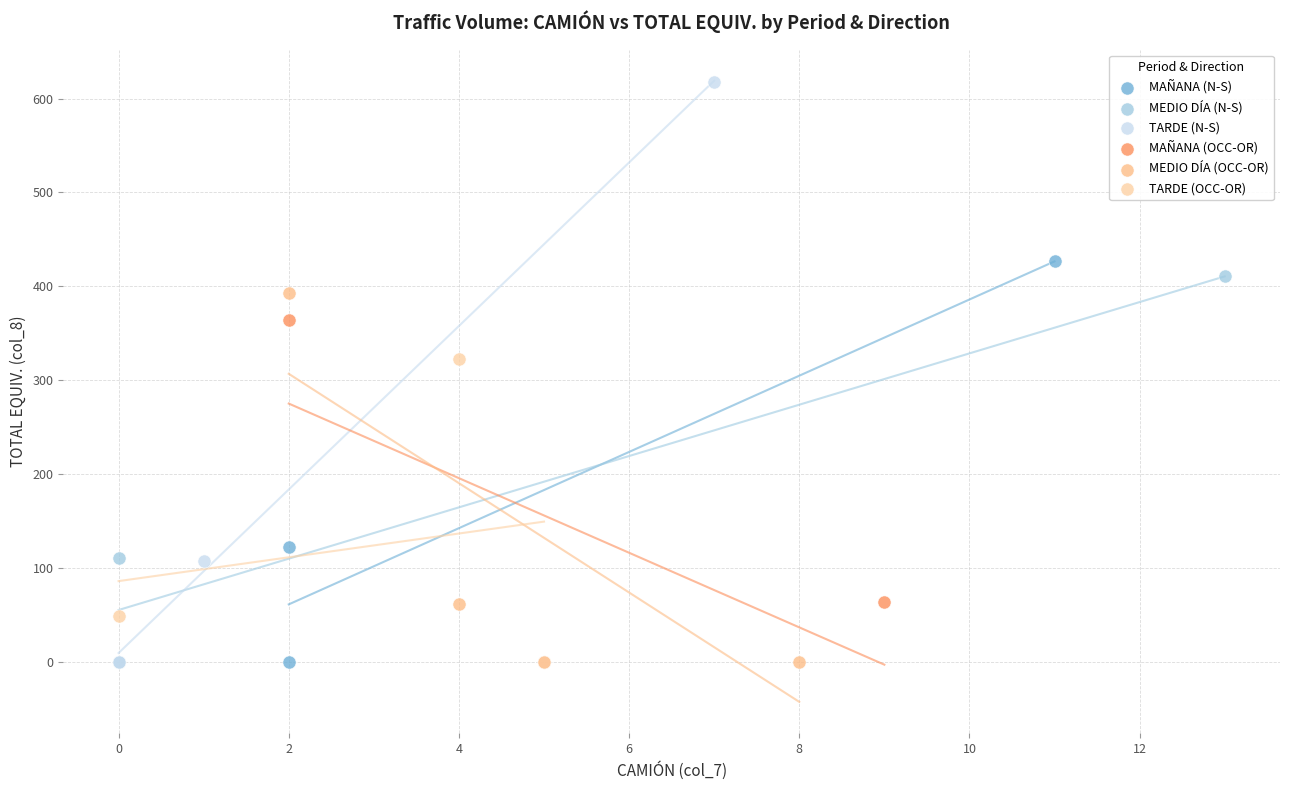

Which series has the largest Y range (max minus min)?

TARDE (N-S)